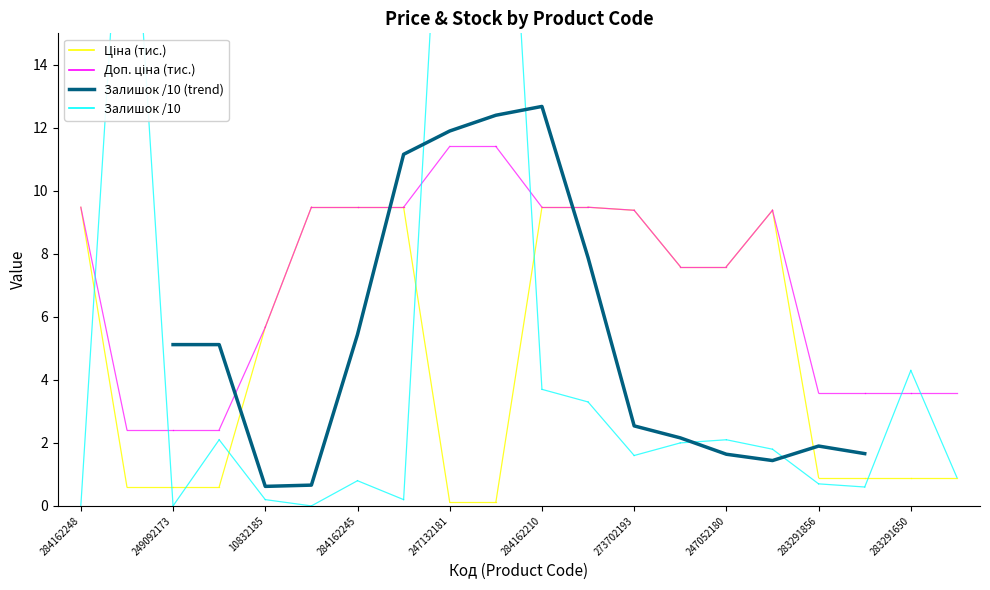

What is the greatest value displayed?

12.7